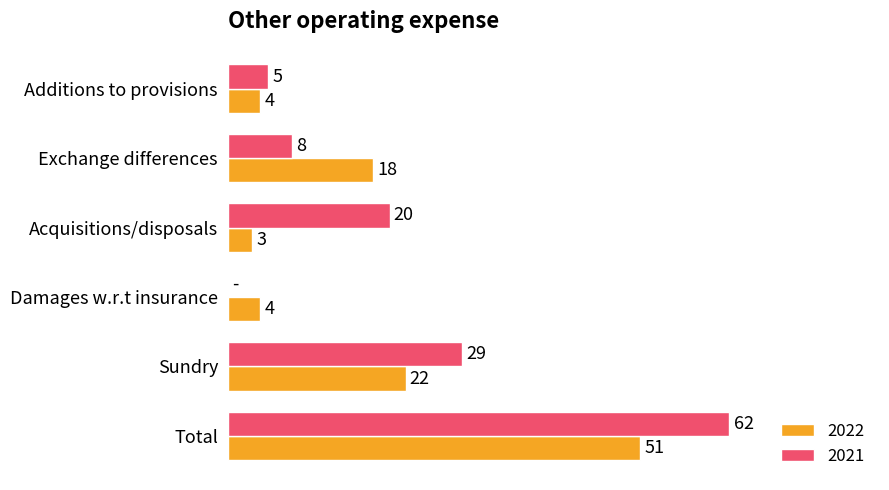

At which label does 2022 reach its peak?

Total